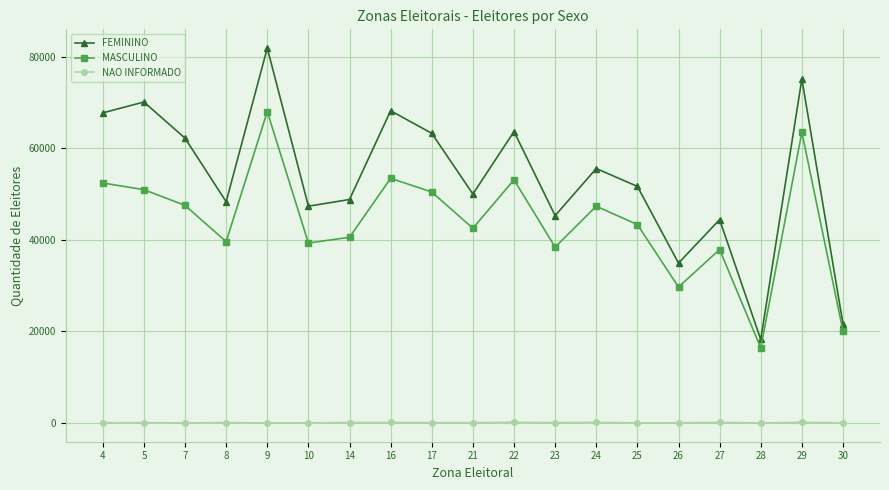

Is the value of MASCULINO at 10 greater than the value of NAO INFORMADO at 17?

Yes